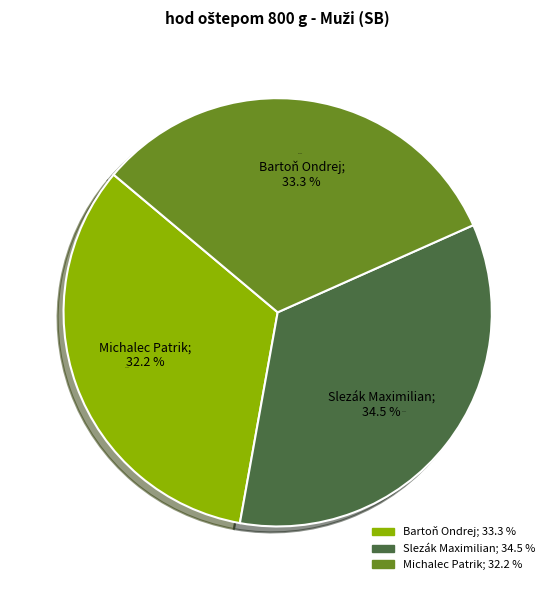

The Bartoň Ondrej slice represents 28% of the pie. True or false?

False